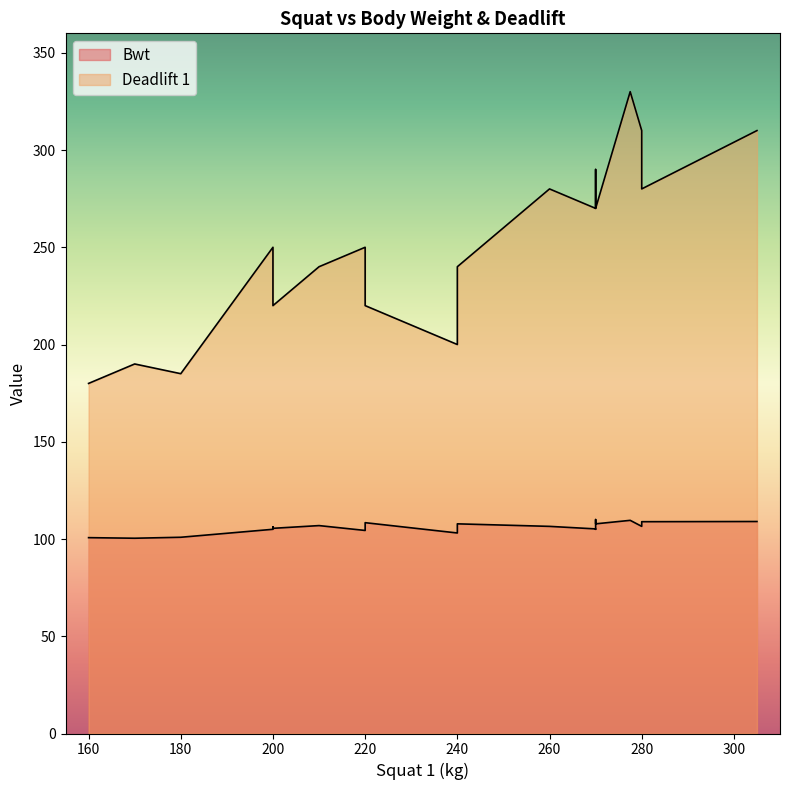

List the series in order of their overall mean, lowest first.

Bwt, Deadlift 1